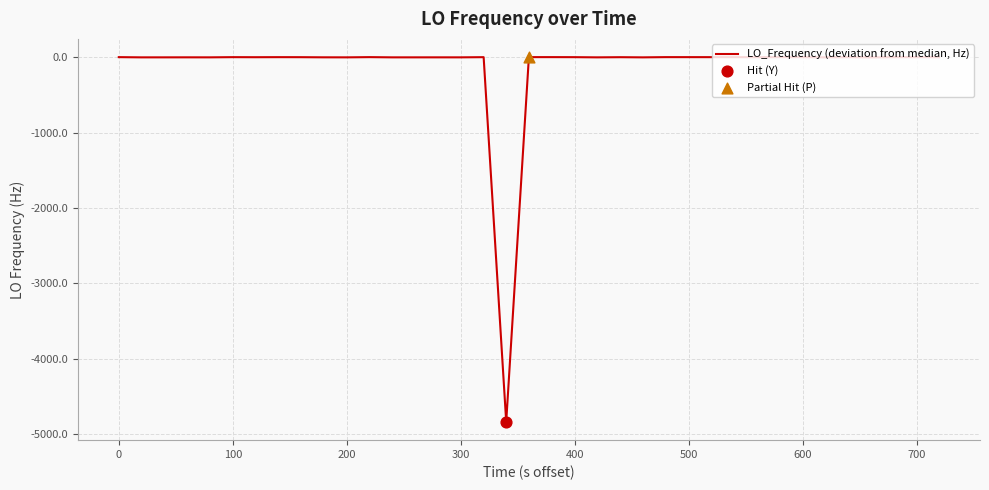

What is the difference between the maximum and minimum values?

4841.4